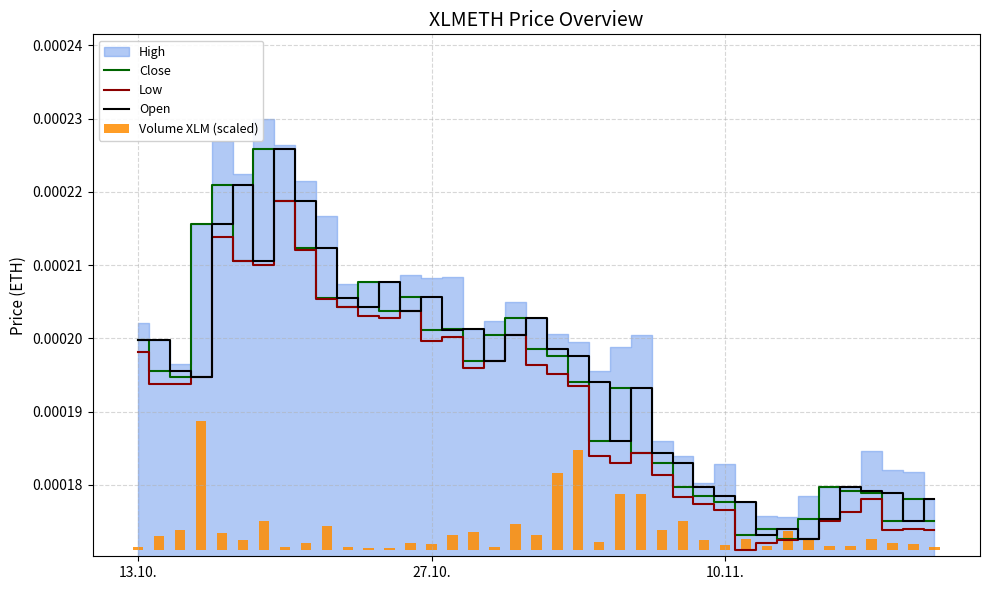

Is the value of Open at 27.10. greater than the value of Low at 32?

Yes